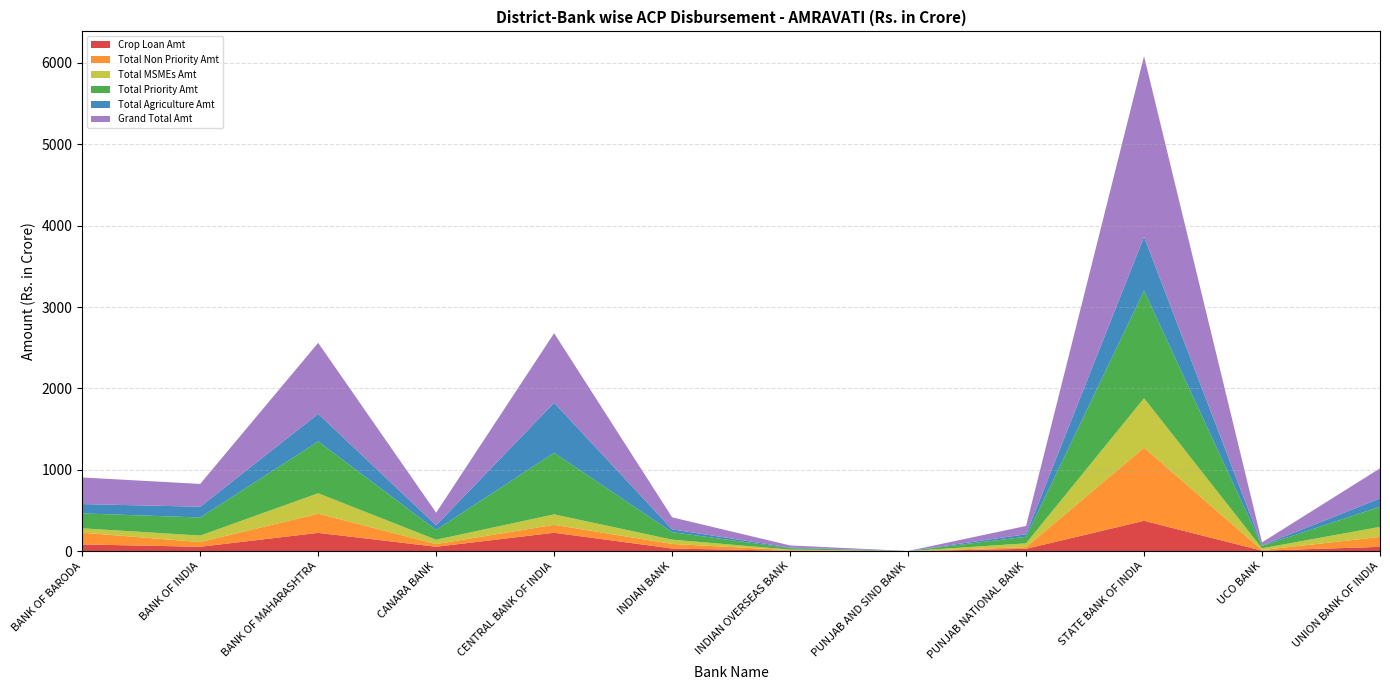

Reading right to left, list all the values displayed in this chart.

Crop Loan Amt: 52.5	5.6	372.1	28.1	0.0	4.1	32.0	225.7	53.5	224.4	53.2	82.4
Total Non Priority Amt: 121.6	7.4	898.5	21.1	0.6	8.6	56.0	97.6	33.1	235.5	58.0	144.0
Total MSMEs Amt: 124.4	21.4	609.0	46.2	0.0	6.0	52.9	128.7	53.3	251.5	80.0	54.1
Total Priority Amt: 247.1	29.8	1322.0	81.0	0.1	17.6	91.8	757.4	120.5	637.1	222.1	183.1
Total Agriculture Amt: 102.8	5.7	661.9	30.4	0.1	7.0	35.2	614.3	58.2	338.8	132.2	114.6
Grand Total Amt: 368.7	37.2	2220.5	102.2	0.7	26.2	147.7	855.0	153.6	872.6	280.1	327.1